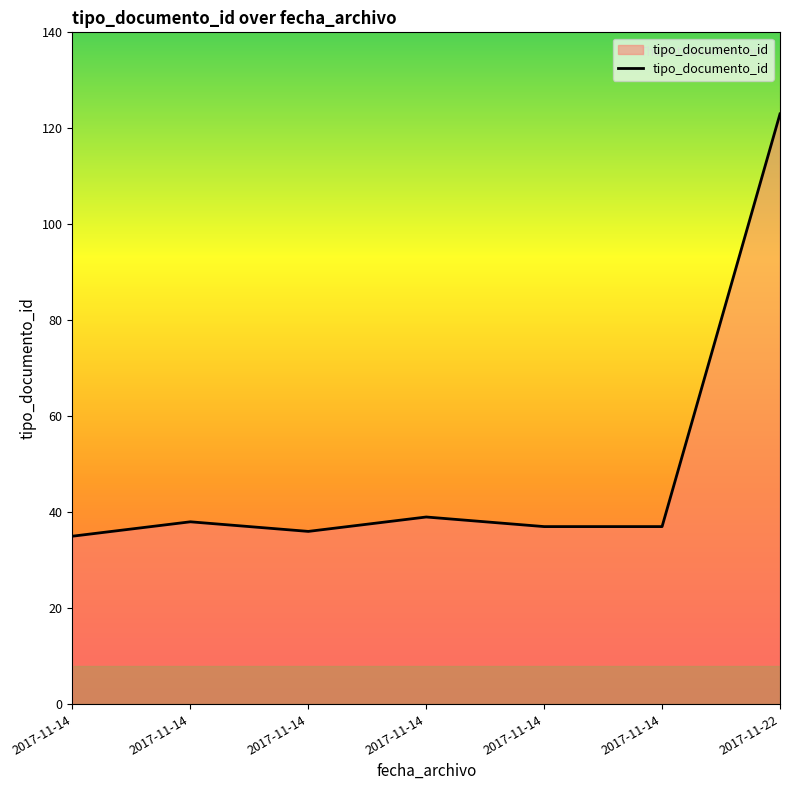

How many categories are shown in the chart?

7